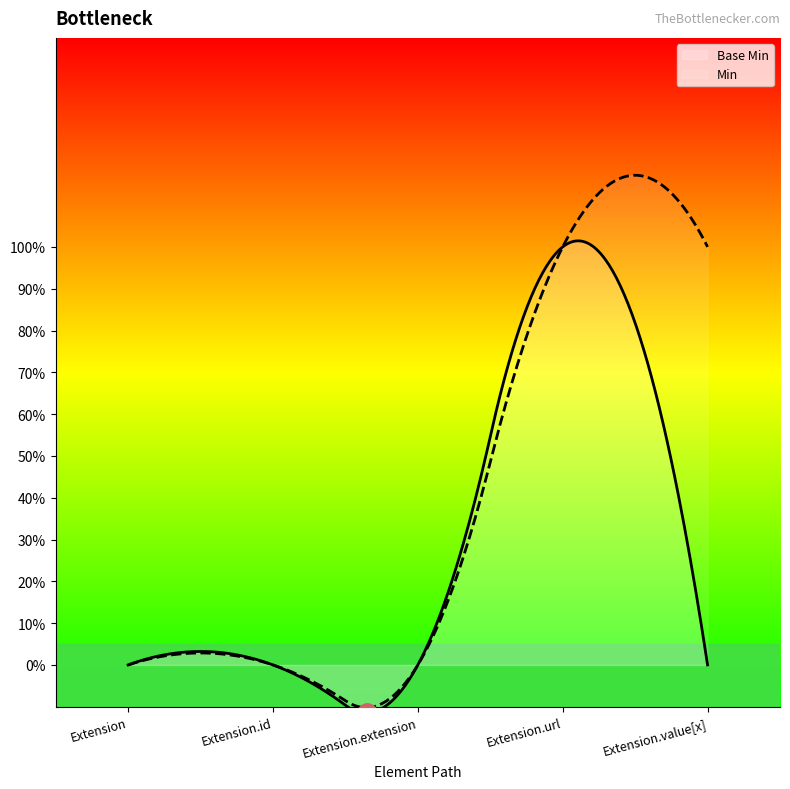

True or false: the data shows 1 at Extension.url.

True